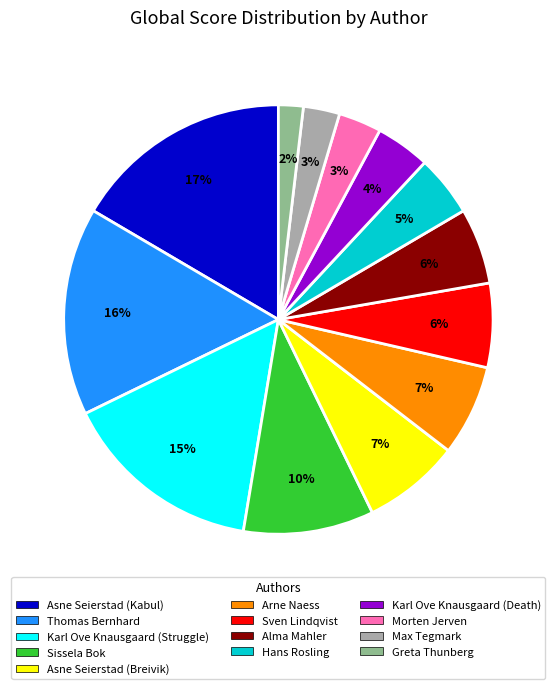

What percentage is the Asne Seierstad (Kabul) slice, to the nearest percent?

17%